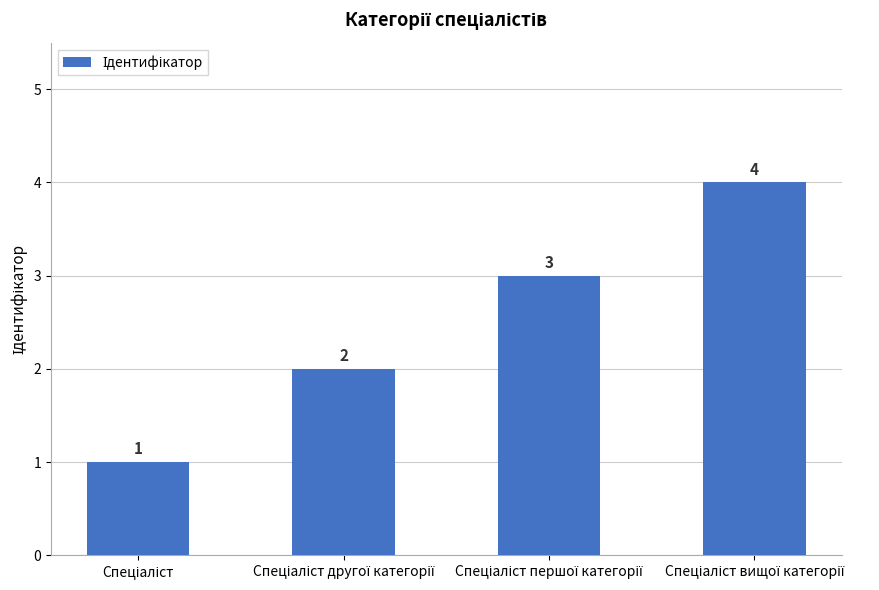

Count the values in the range 2 to 4.

3